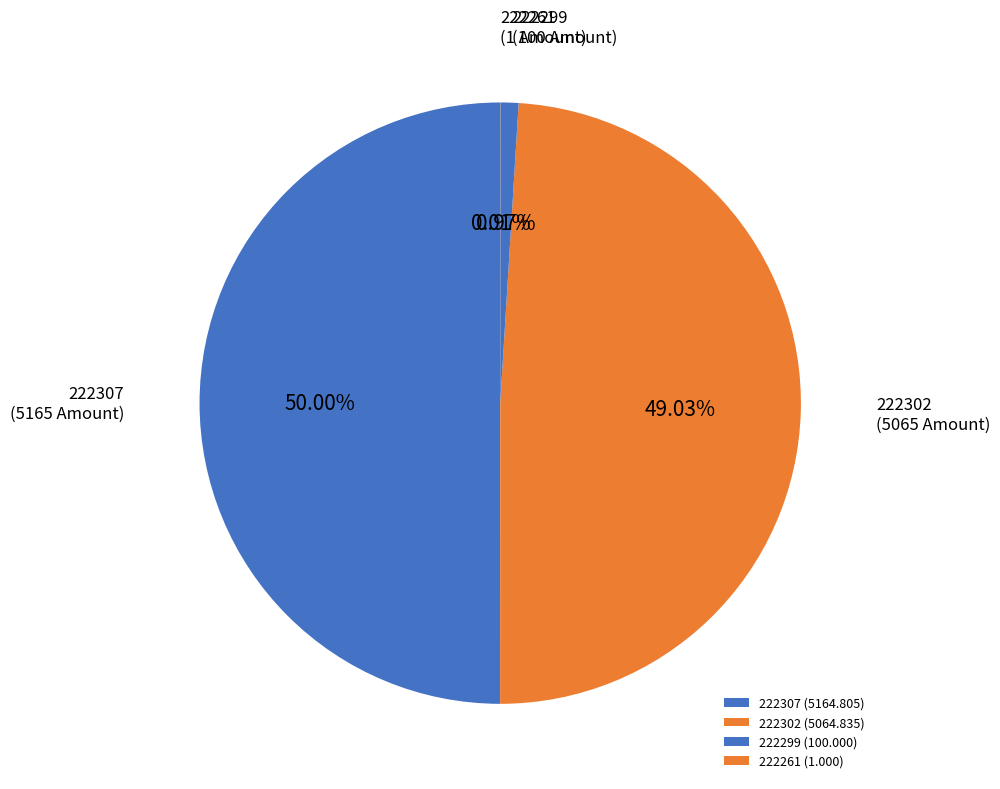

What is the total percentage of 222299 and 222302?

50.0%